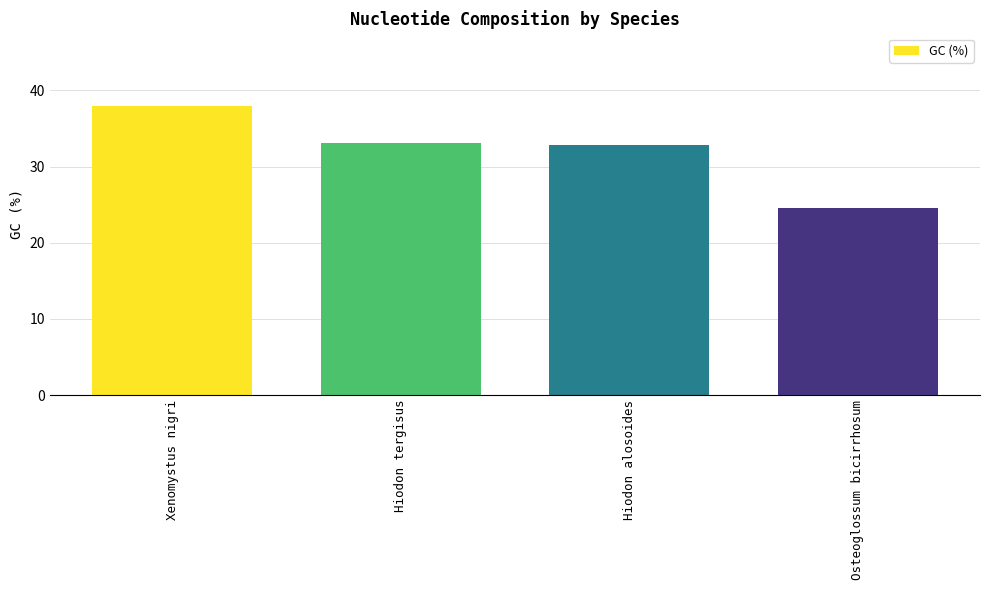

What is the sum of all values?

128.6